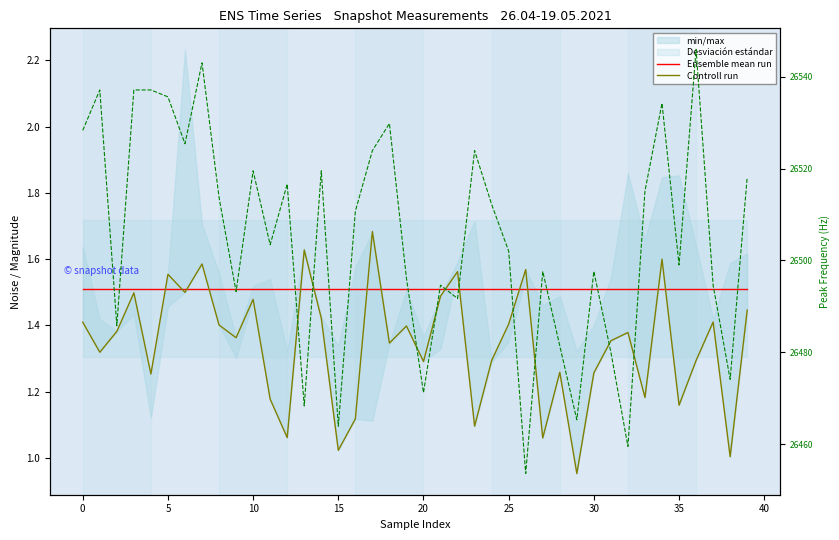

At 17, list the series in order from smallest to largest.

Ensemble mean run, Controll run, peak f.